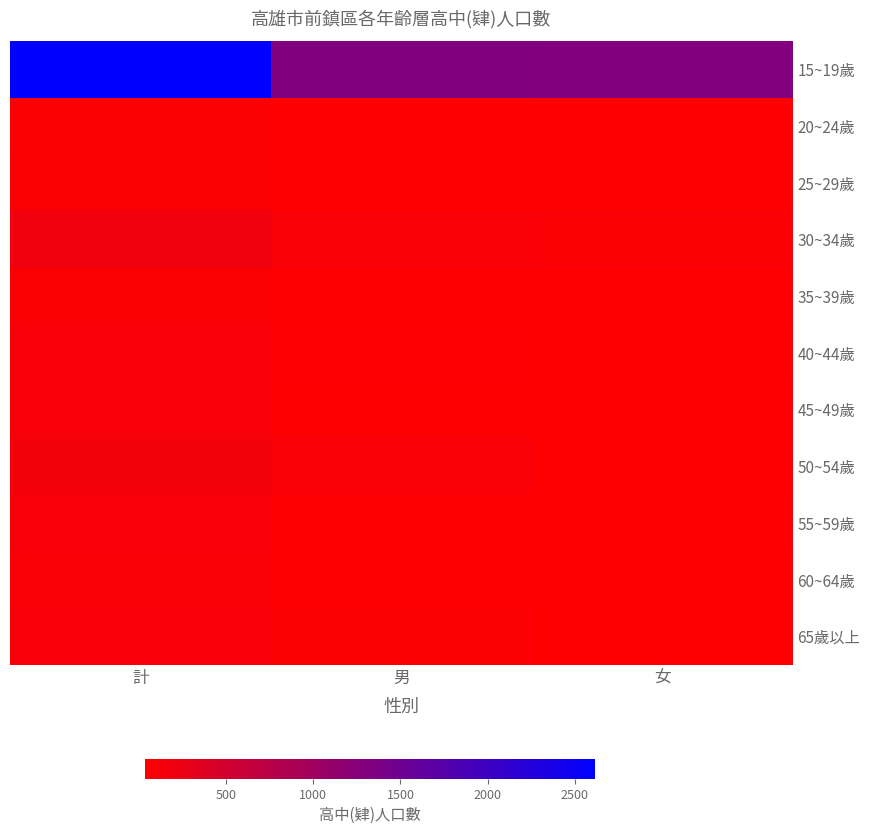

List the series in order of their peak value, highest first.

15~19歲, 30~34歲, 50~54歲, 65歲以上, 45~49歲, 40~44歲, 55~59歲, 60~64歲, 25~29歲, 35~39歲, 20~24歲